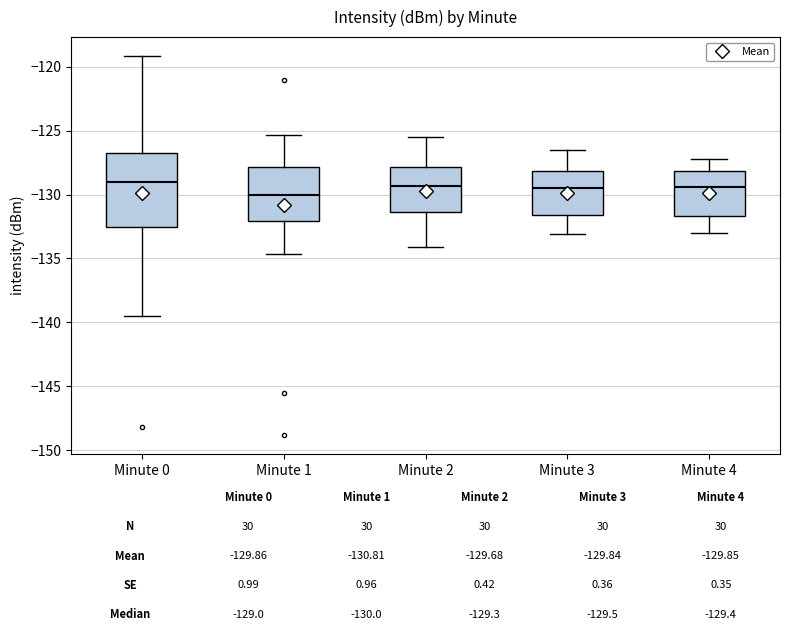

Which box is the tallest, from its lower edge to its upper edge?

Minute 0